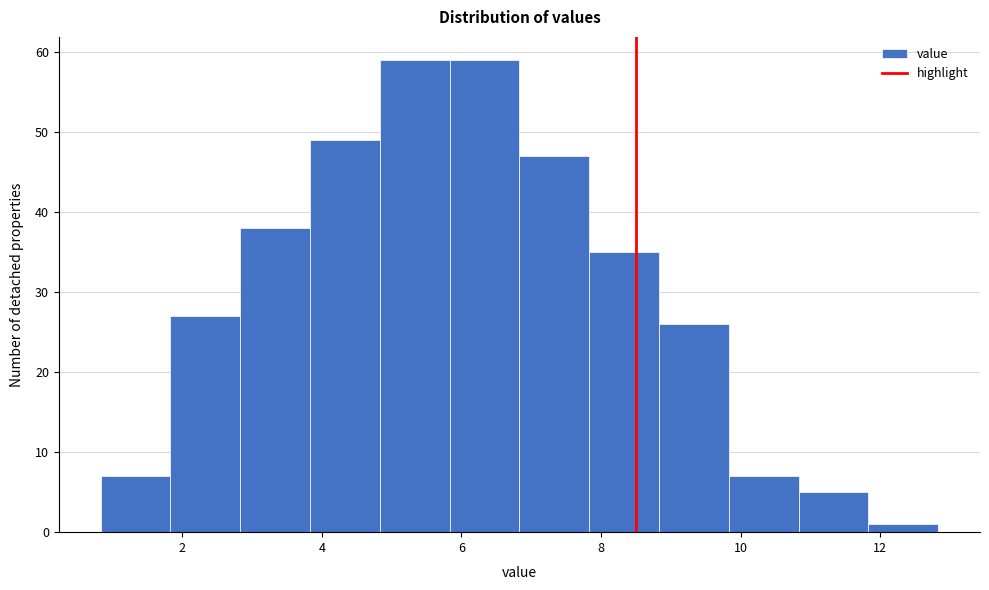

Reading left to right, transcribe this chart: for each bar, give the range it covers on the x-axis and its height. Neither the bar edges nor the heights are printed on the chart, so give them approximately, as read against the axes.

0.8 to 1.8: 7
1.8 to 2.8: 27
2.8 to 3.8: 38
3.8 to 4.8: 49
4.8 to 5.8: 59
5.8 to 6.8: 59
6.8 to 7.8: 47
7.8 to 8.8: 35
8.8 to 9.8: 26
9.8 to 10.8: 7
10.8 to 11.8: 5
11.8 to 12.8: 1